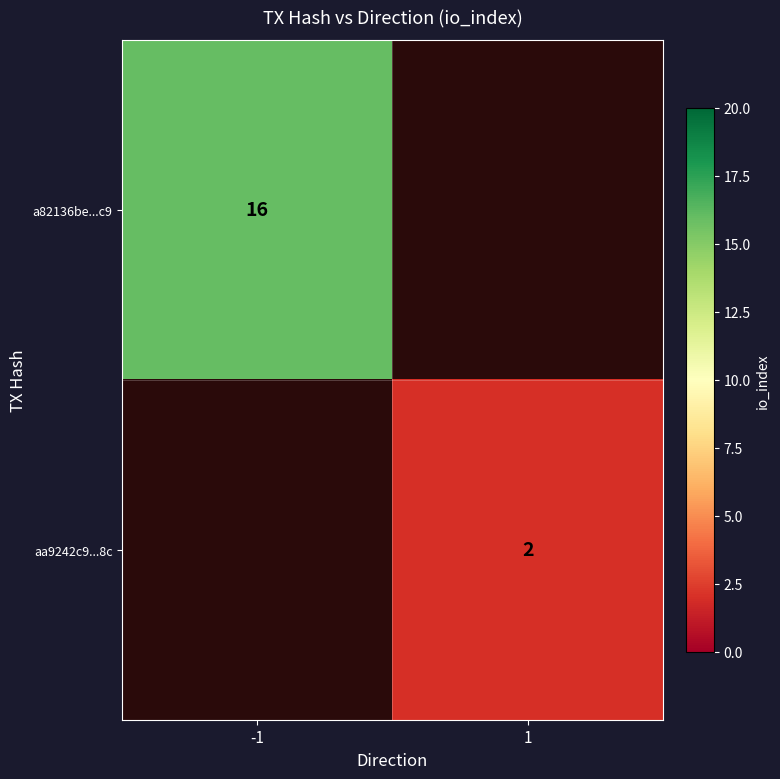

The a82136be...c9 series shows 16 at -1. True or false?

True